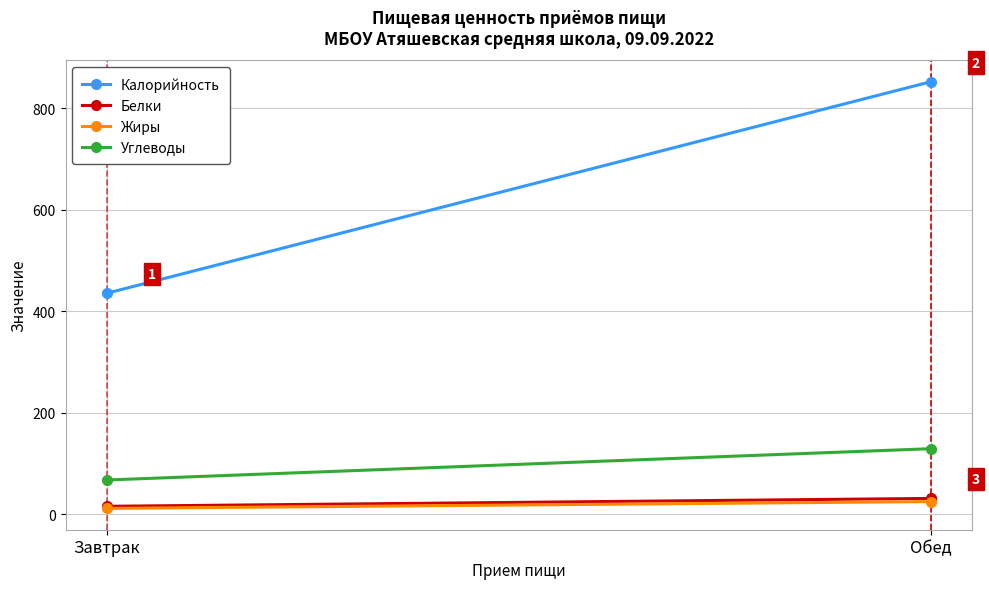

How many lines are shown in the chart?

4